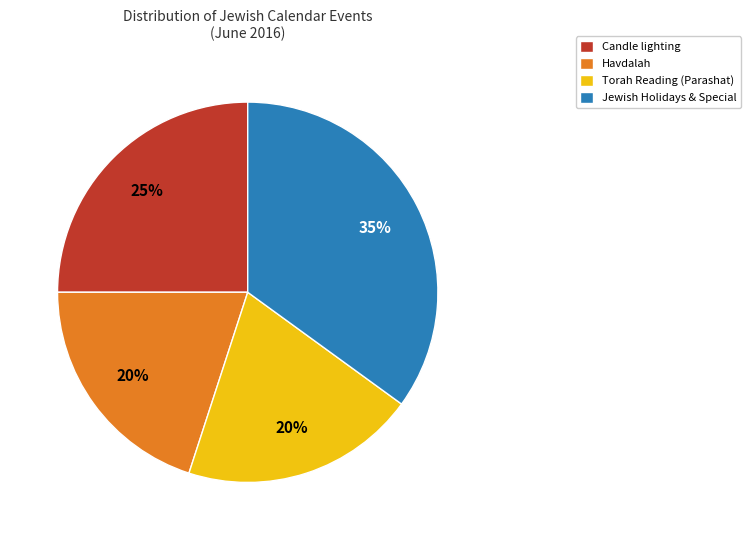

The Candle lighting slice represents 25% of the pie. True or false?

True